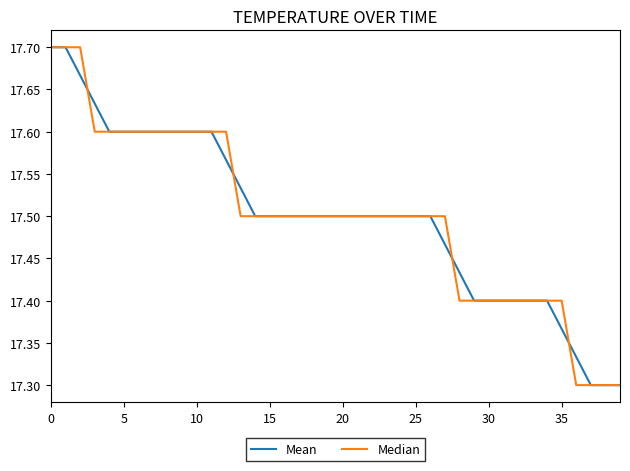

Which series has the largest total across all categories?

Mean